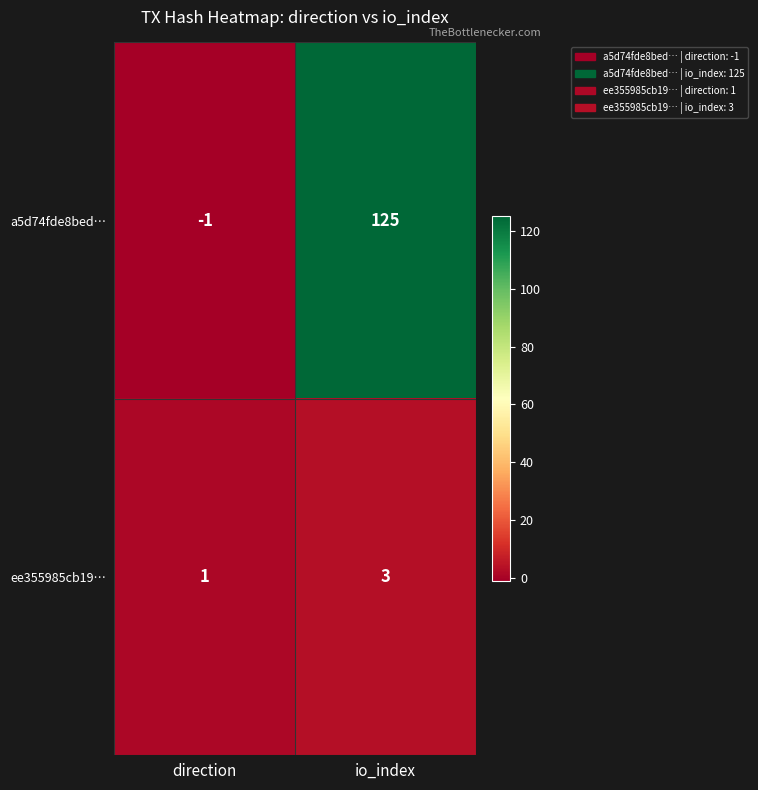

Where is a5d74fde8bed… nearest to the value 62?

direction